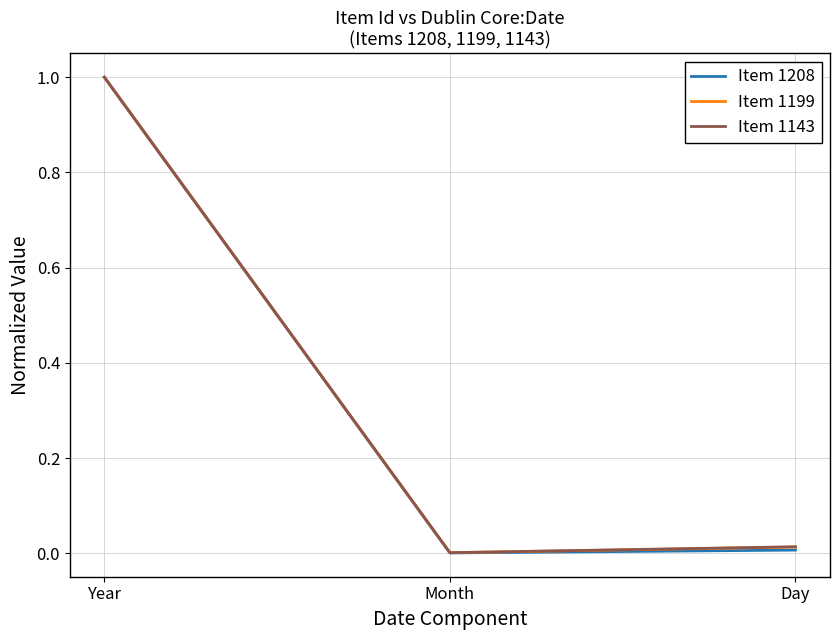

Which category has the highest value across all series?

Year